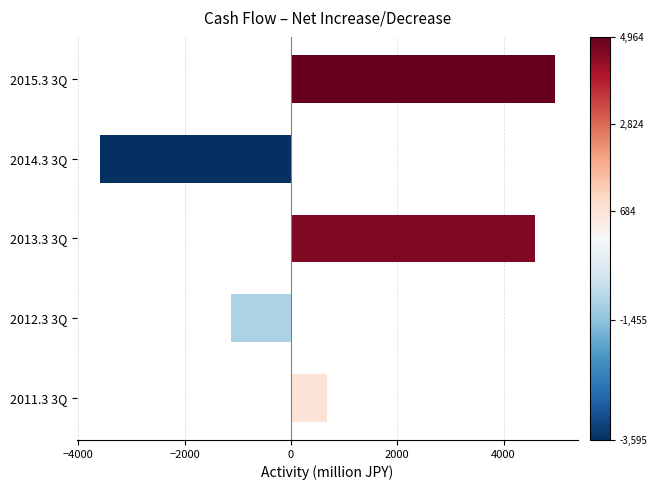

Is it true that the value at 2014.3 3Q is -3595?

True